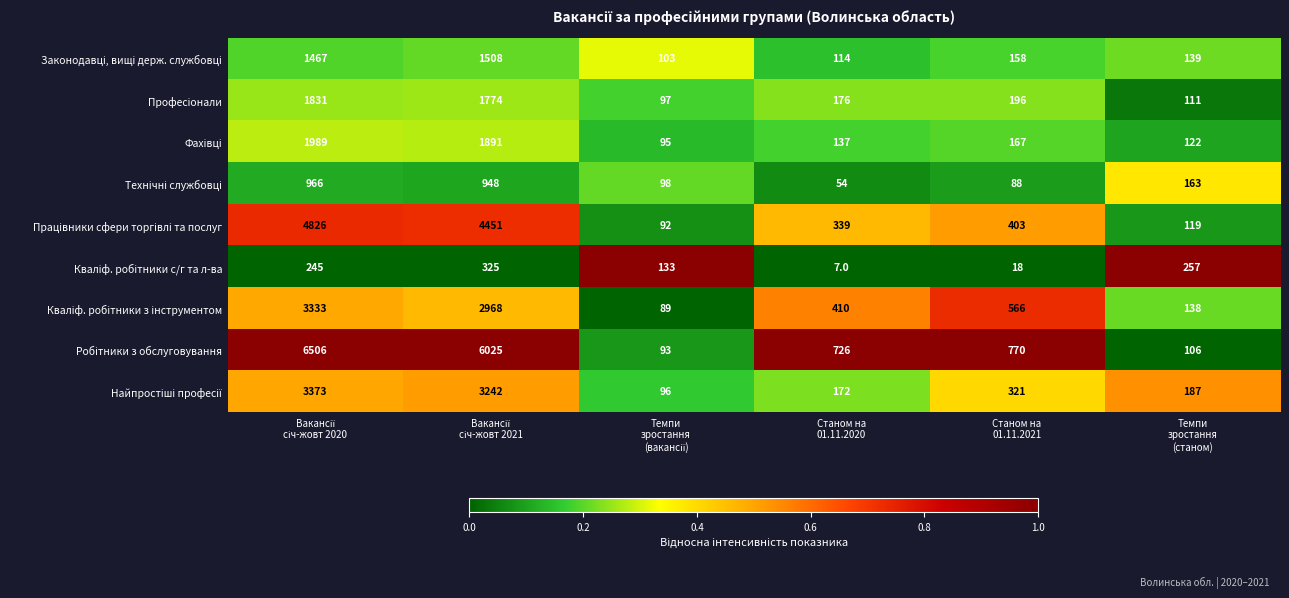

What is the maximum value shown in the chart?

6506